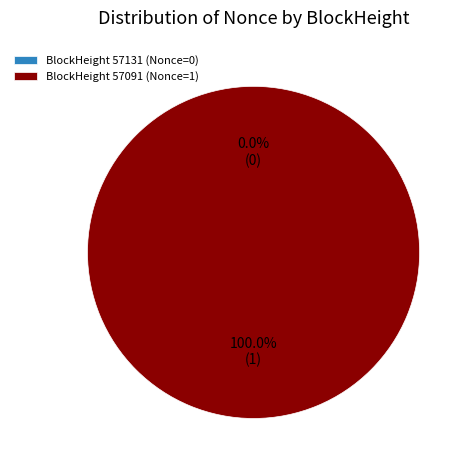

Is it true that 57091 is 100% of the pie?

True